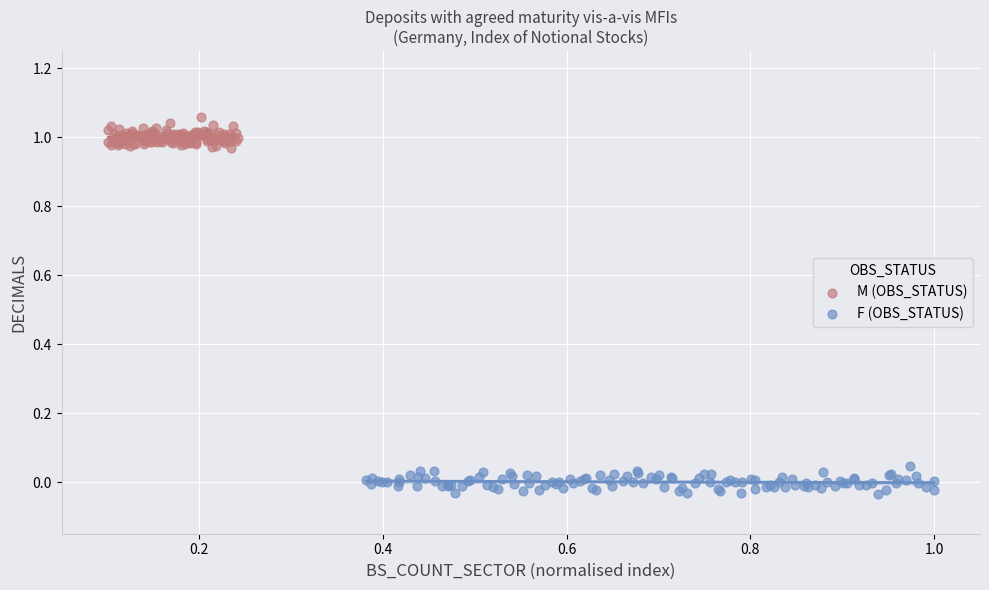

Which series contains the highest Y value?

M (OBS_STATUS)